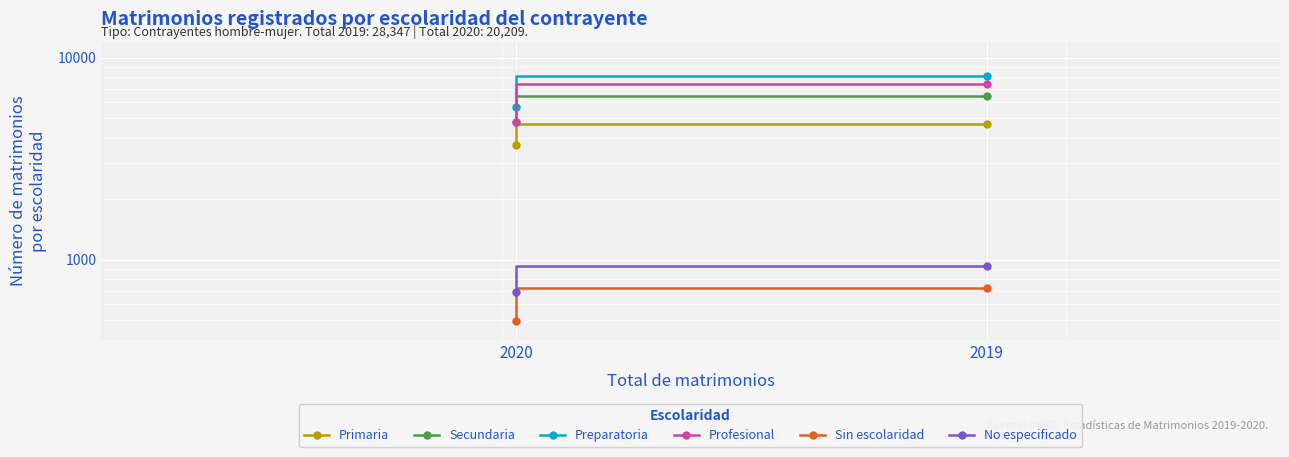

What is the value of the Primaria point at the 1st from the left?

4690